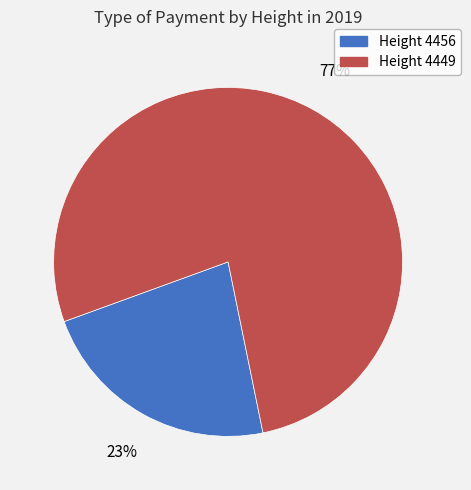

To the nearest percent, what is the average slice percentage?

50%